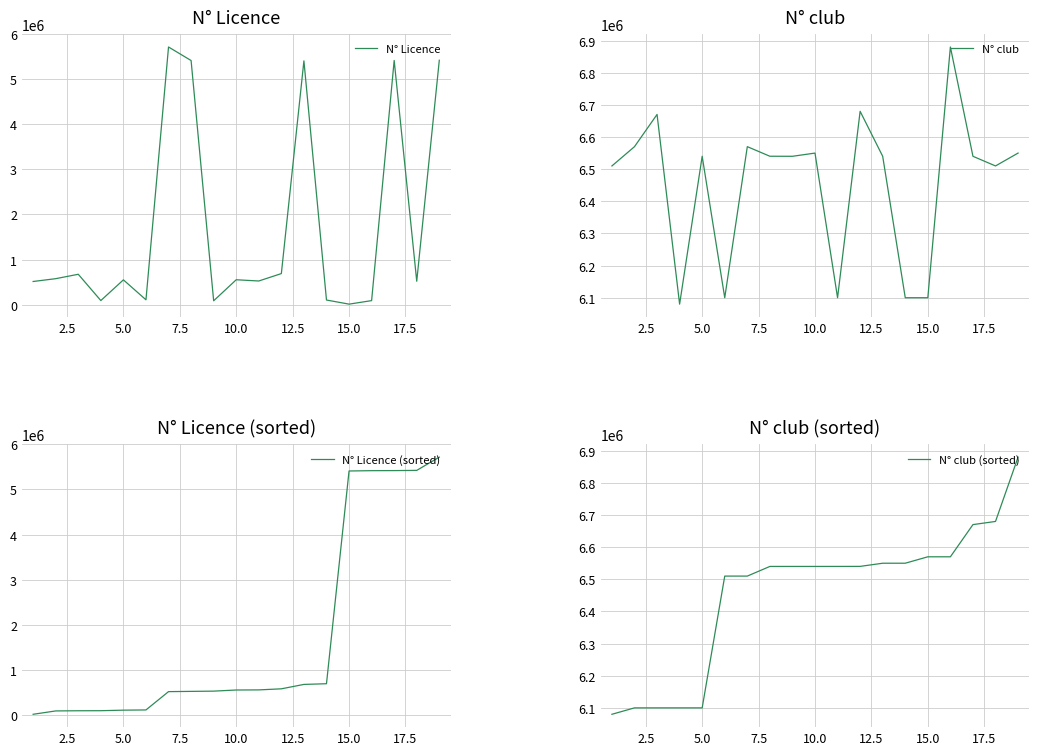

Which series has the largest total across all categories?

N° club